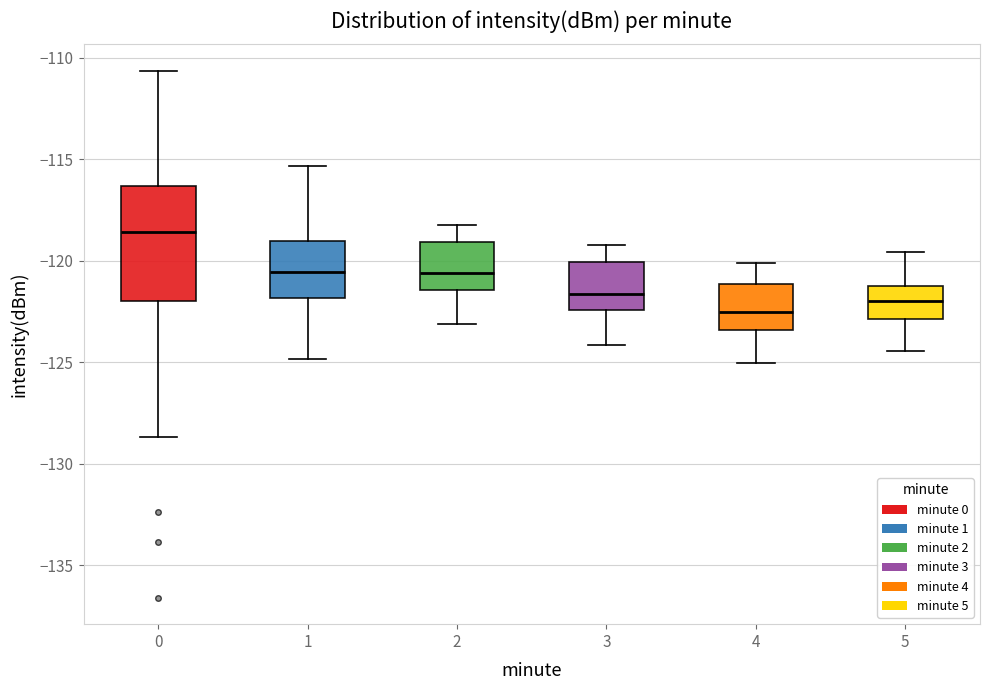

Which box has the highest median line?

0